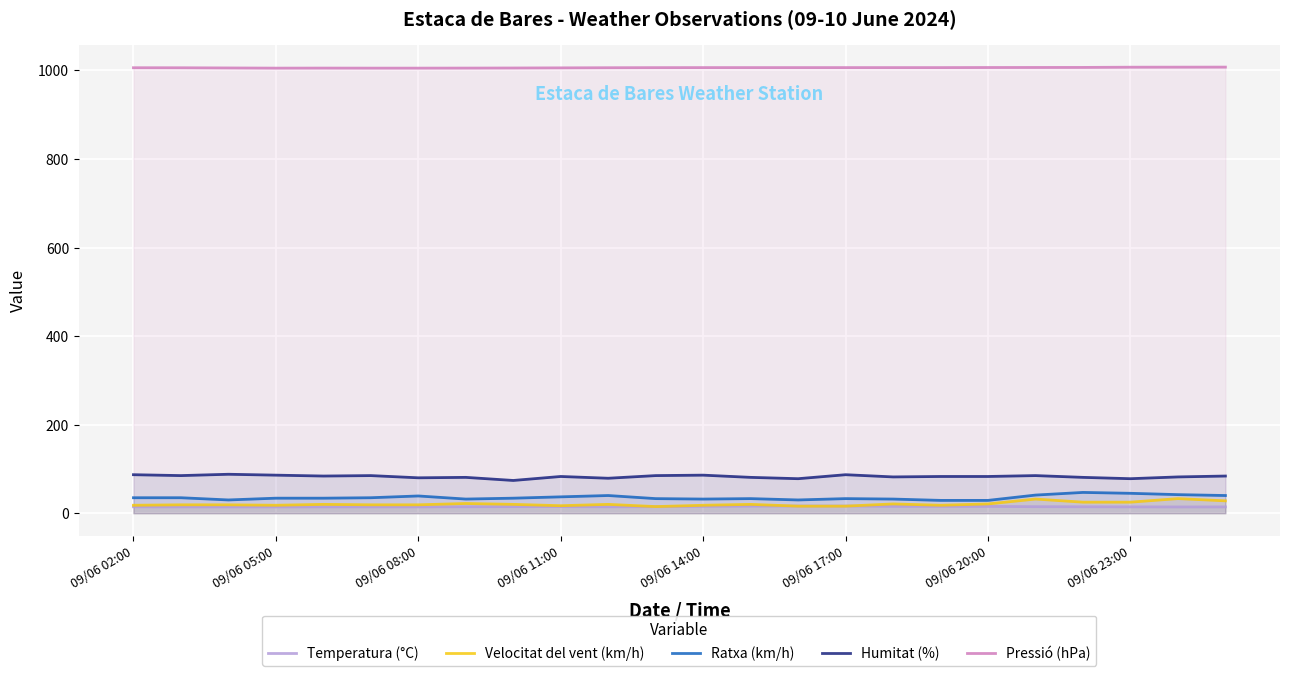

Read the Velocitat del vent (km/h) value at 09/06 17:00.

16.0